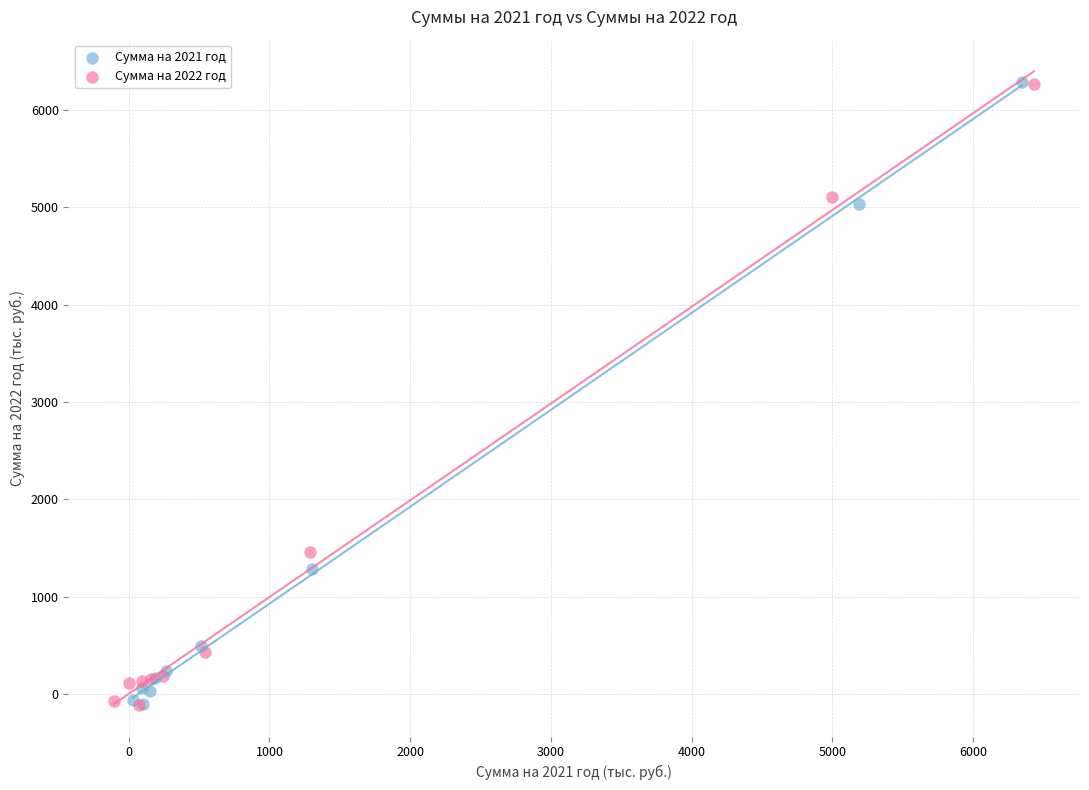

What are all the series names shown in the legend?

Сумма на 2021 год, Сумма на 2022 год